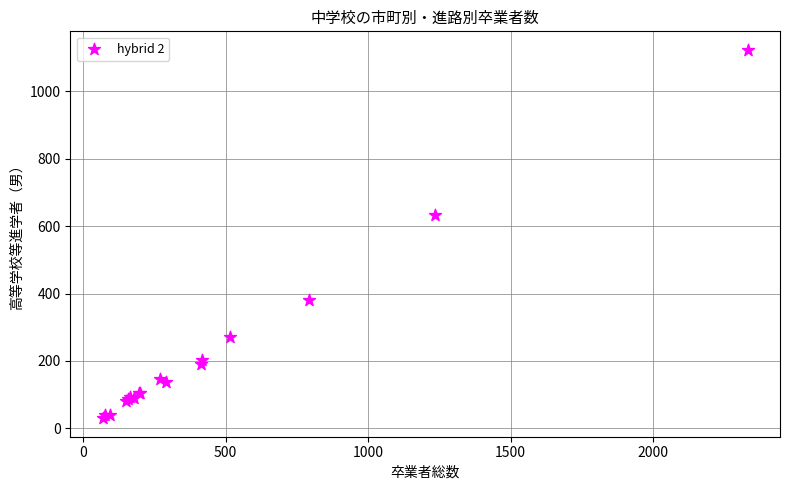

What Y value in the scatter plot is closest to 576?

632